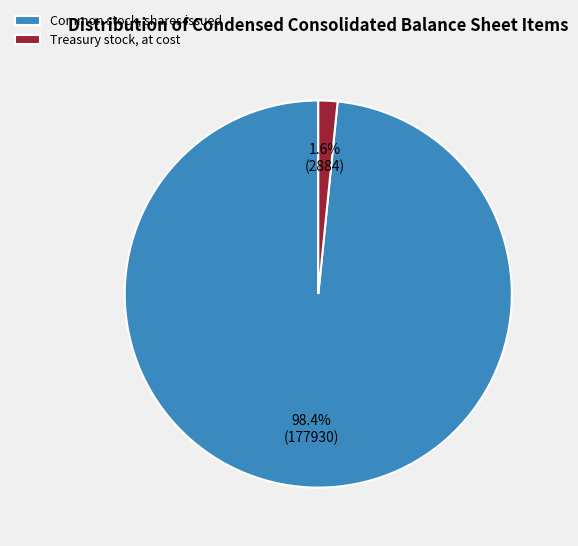

What portion of the pie excludes Treasury stock, at cost?

98.4%